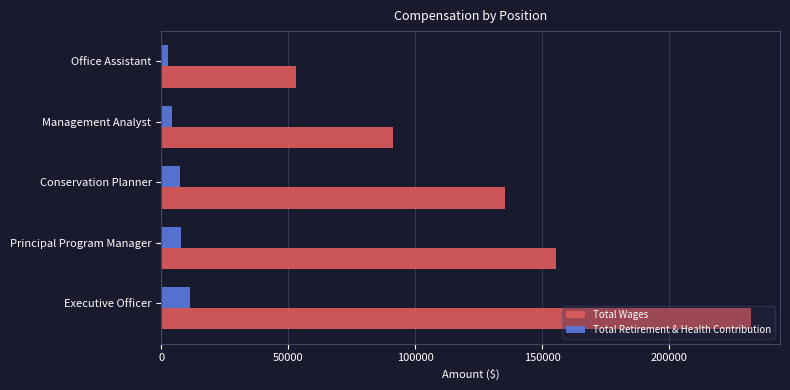

The Total Retirement & Health Contribution series shows 7397 at Conservation Planner. True or false?

True